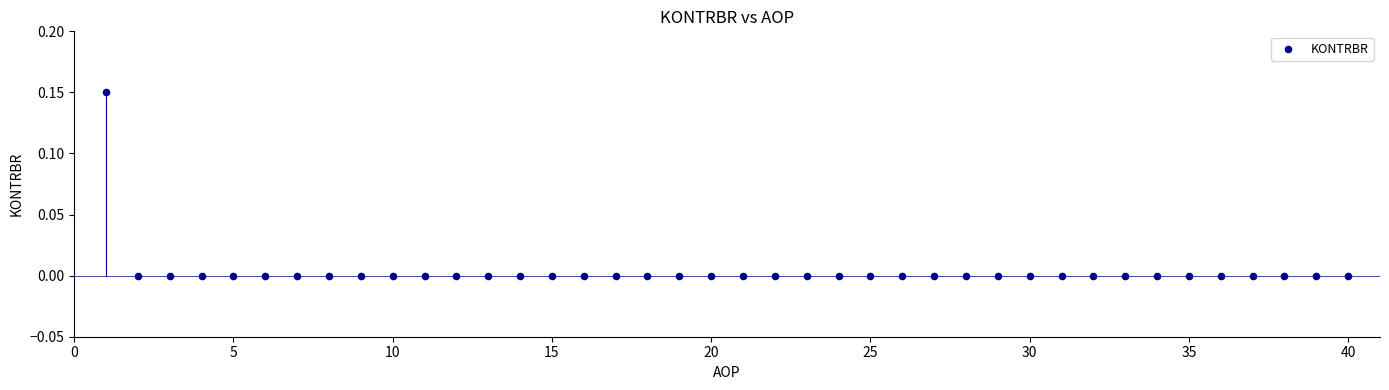

What is the range of X values (max minus min)?

39.0